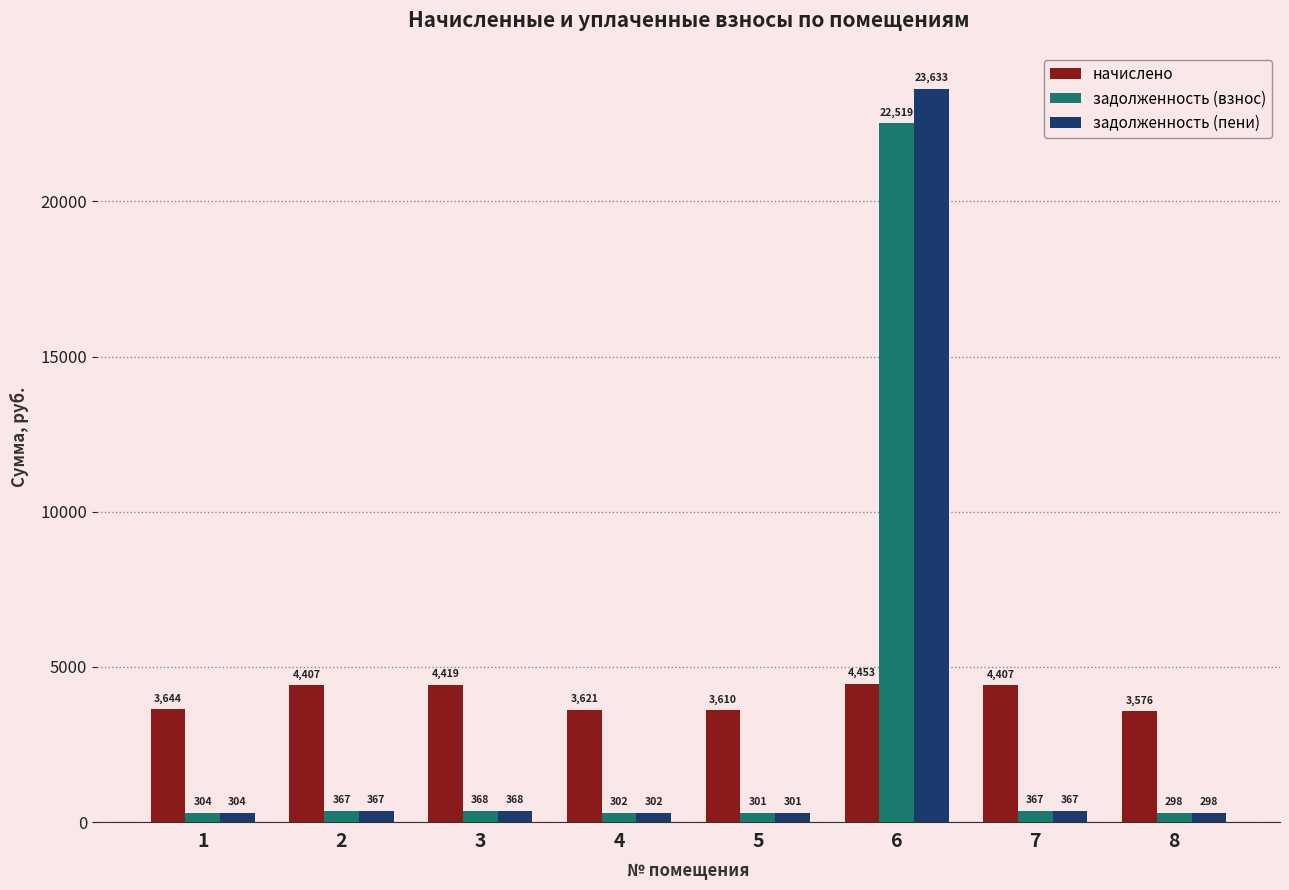

What is the value of the задолженность (взнос) bar at the 1st from the left?

303.7